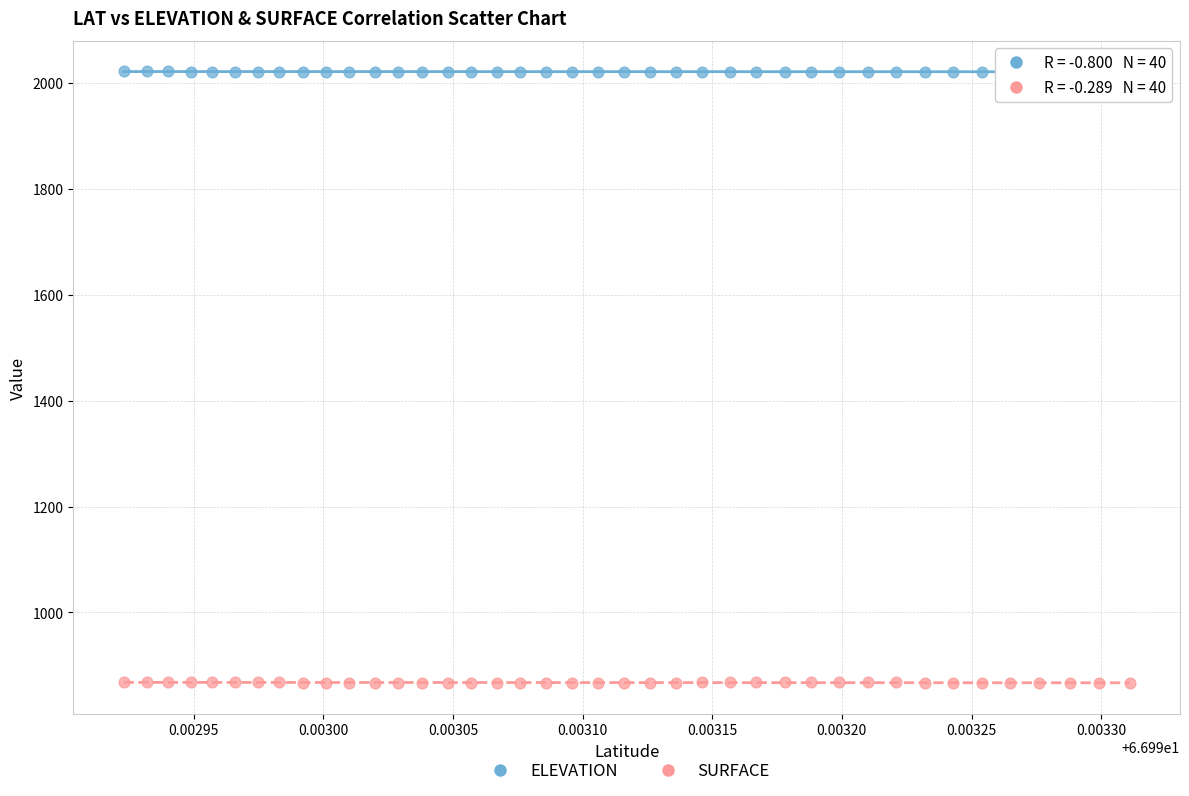

Which series contains the lowest Y value?

SURFACE